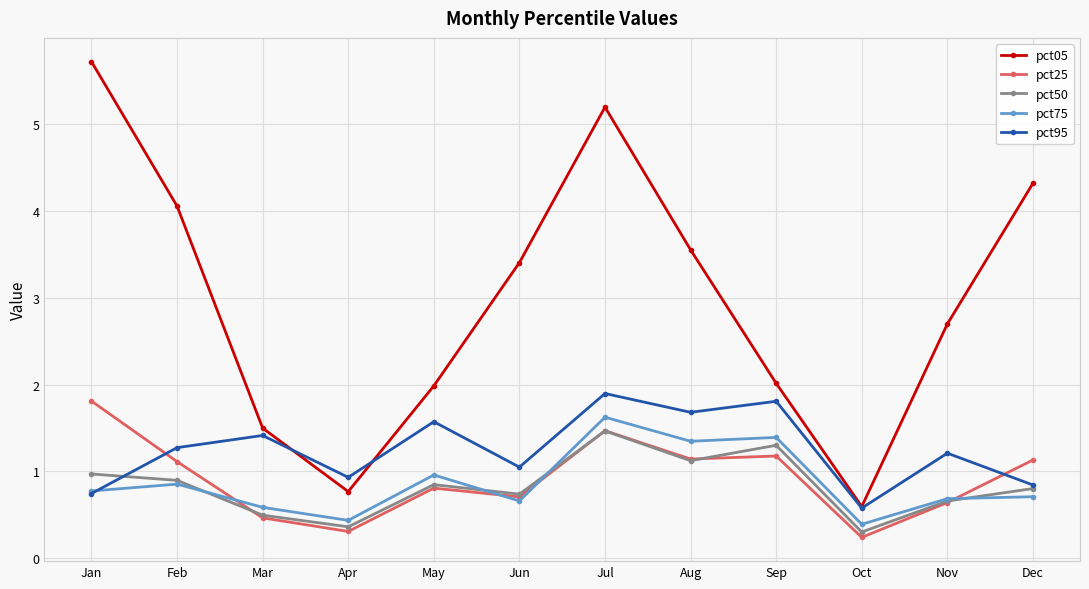

What is the difference between the pct95 values at Apr and Jul?

1.0